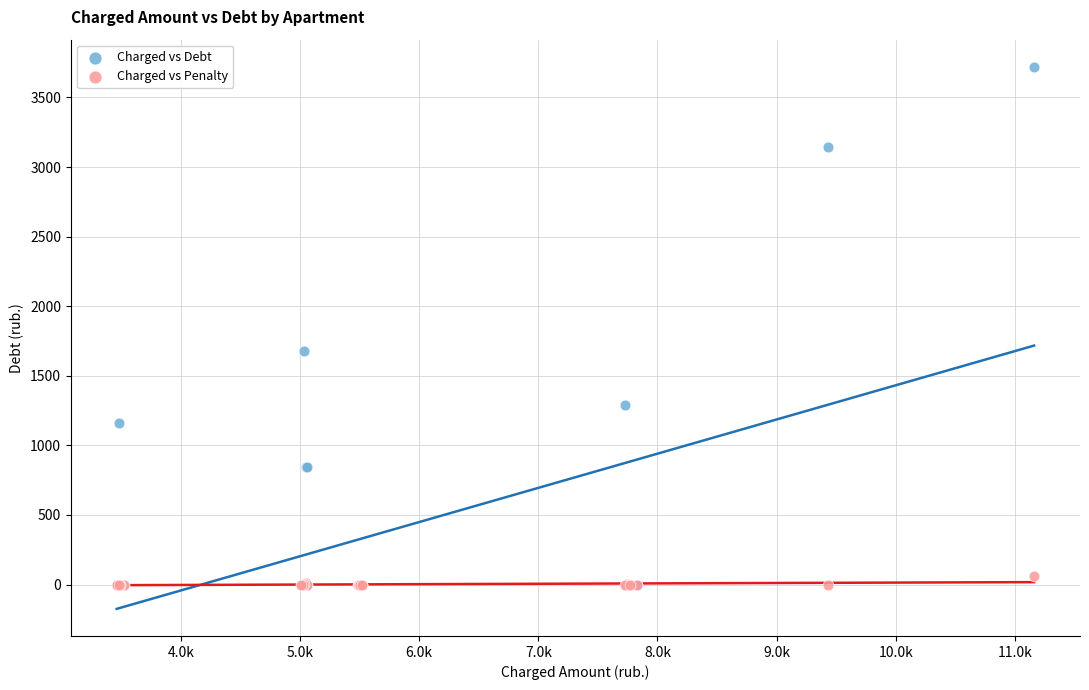

What are all the series names shown in the legend?

Charged vs Debt, Charged vs Penalty